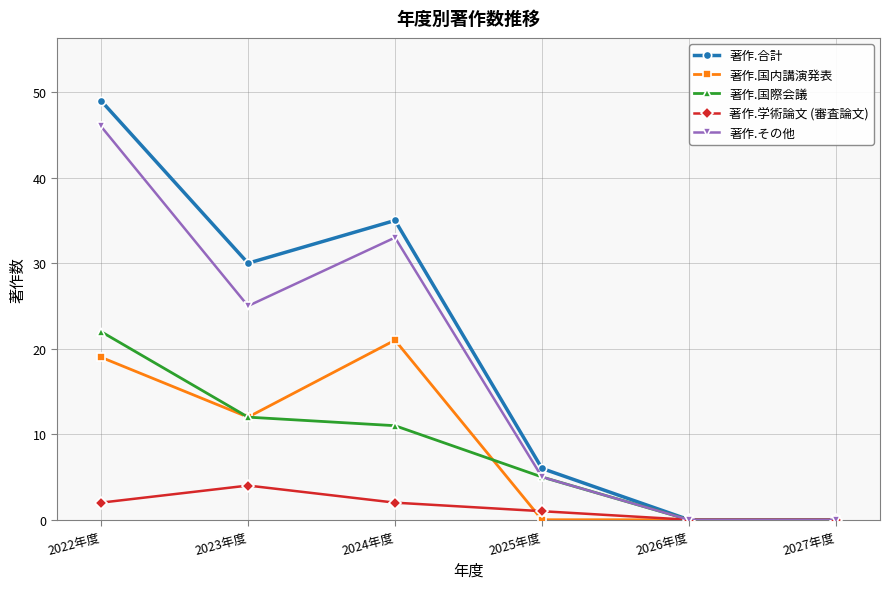

Is it true that 著作.学術論文 (審査論文) equals 3 at 2027年度?

False